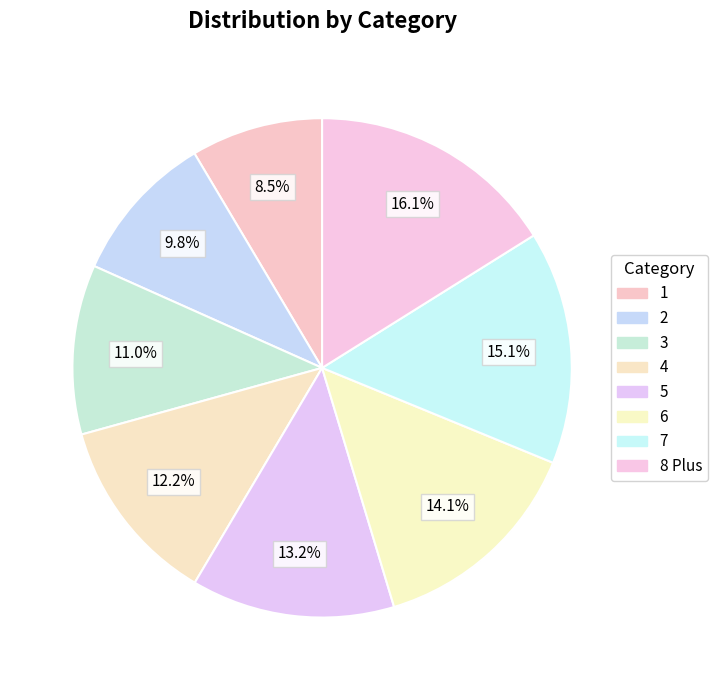

Between 3 and 7, which is larger?

7